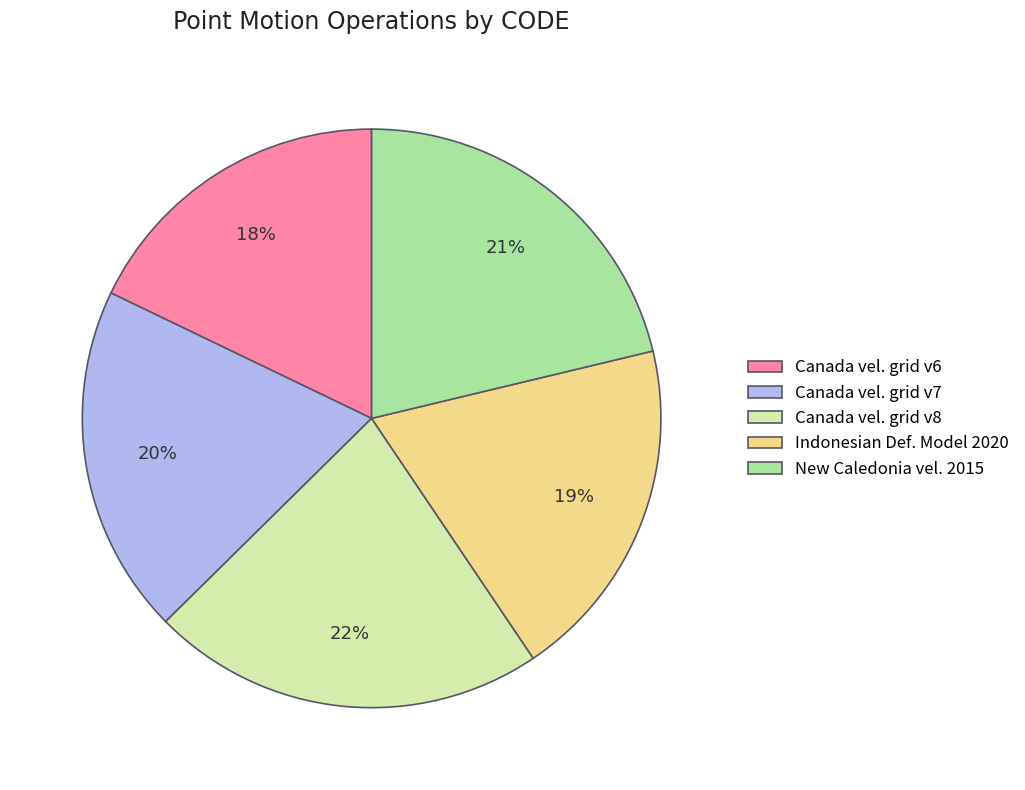

Is there a majority slice in this chart?

No